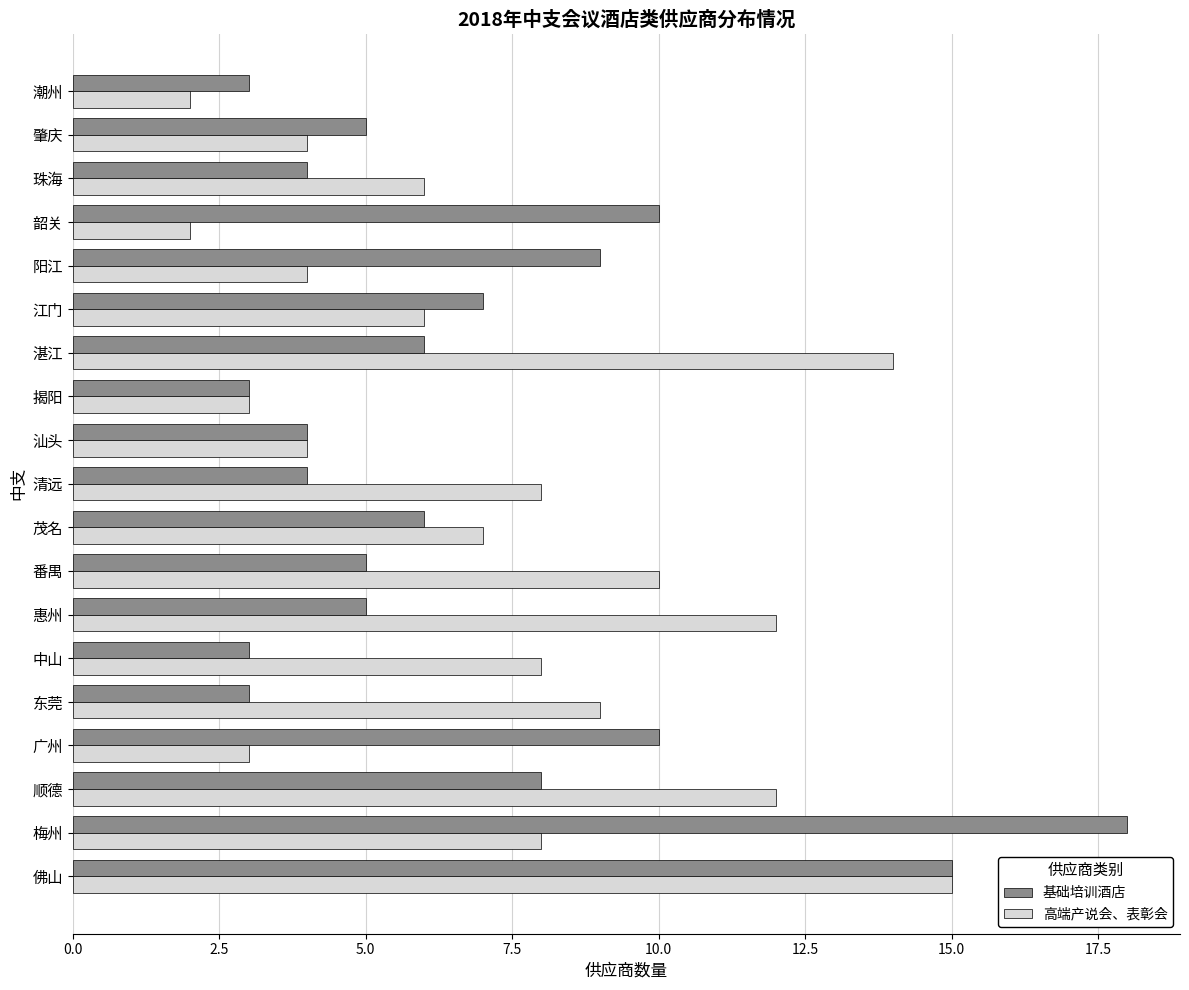

What is the total value across all series at 顺德?

20